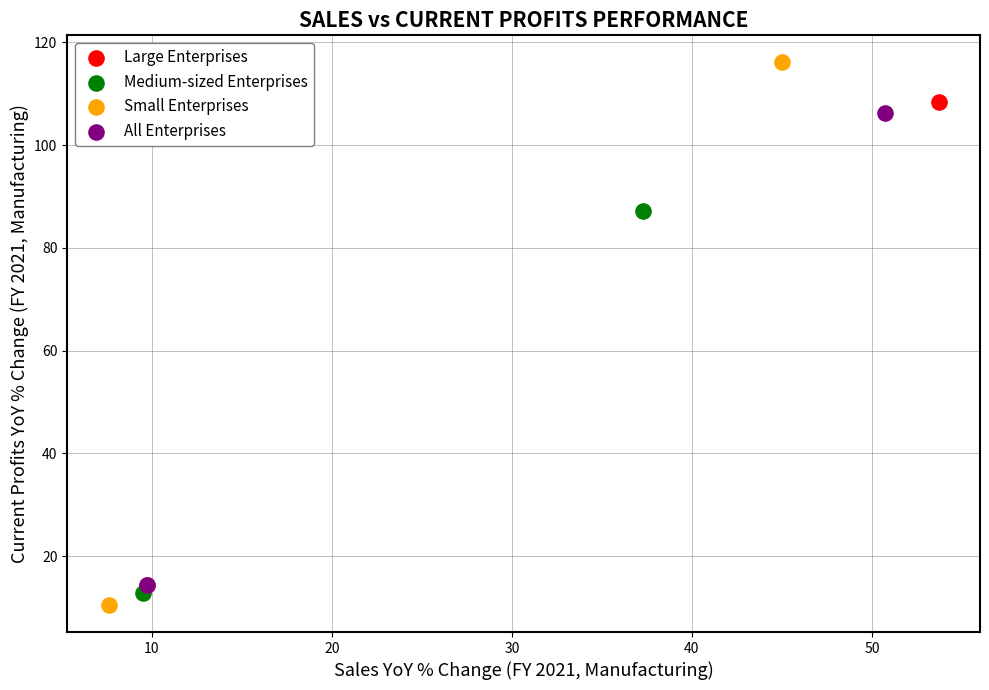

What are all the series names shown in the legend?

Large Enterprises, Medium-sized Enterprises, Small Enterprises, All Enterprises